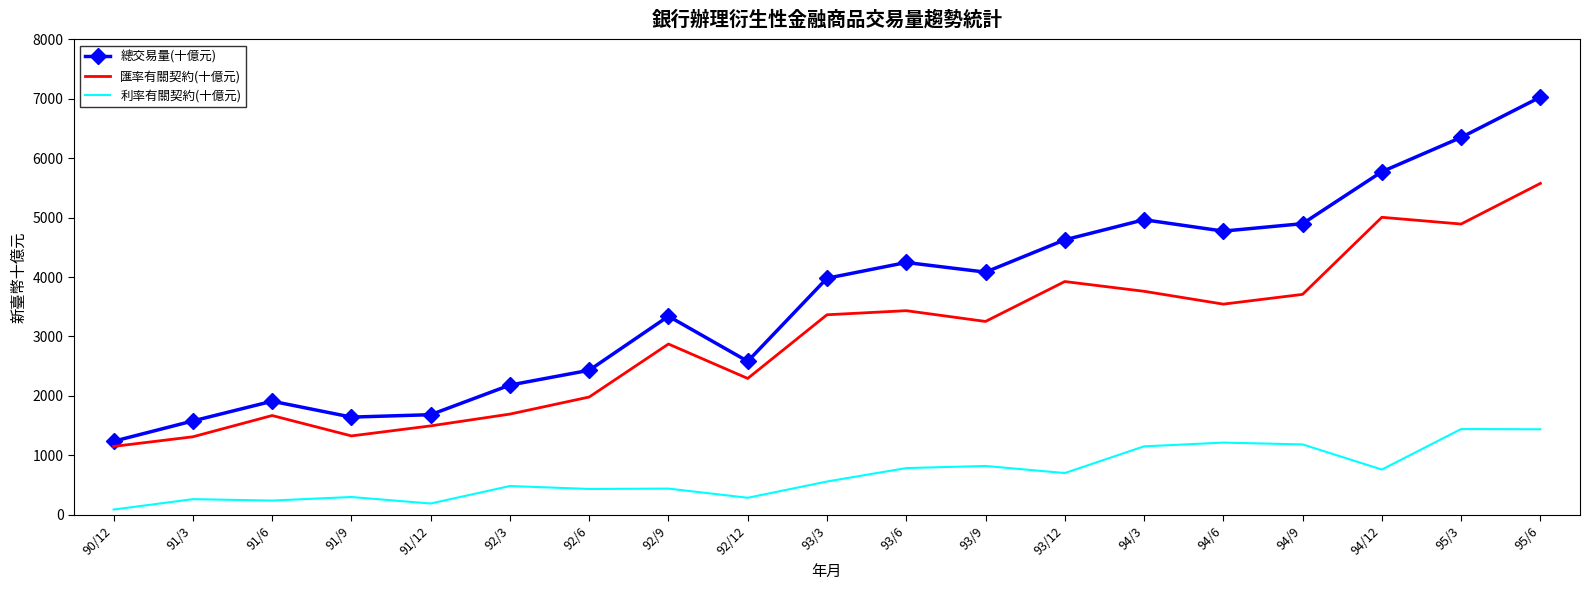

At which category is the sum across all series the highest?

95/6